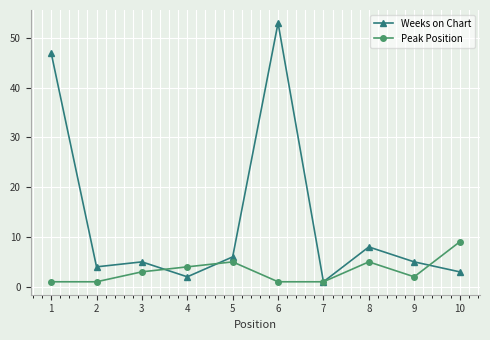

The Peak Position series shows 1 at 6. True or false?

True